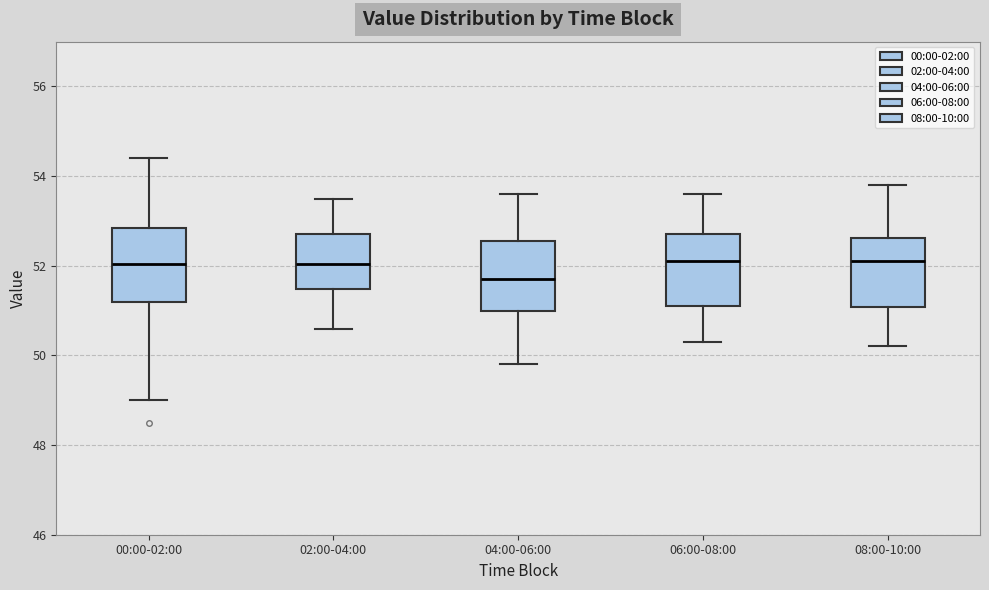

Reading left to right, transcribe this box plot: for each box, give where its median line is, the range the box spans, and where its two whiskers end, as read against the y-axis. The values are not printed on the chart, so give them approximately, as read against the axis.

00:00-02:00: median 52.0, box 51.2 to 52.8, whiskers 49.0 to 54.4
02:00-04:00: median 52.0, box 51.4 to 52.8, whiskers 50.6 to 53.6
04:00-06:00: median 51.8, box 51.0 to 52.6, whiskers 49.8 to 53.6
06:00-08:00: median 52.2, box 51.2 to 52.8, whiskers 50.4 to 53.6
08:00-10:00: median 52.2, box 51.0 to 52.6, whiskers 50.2 to 53.8